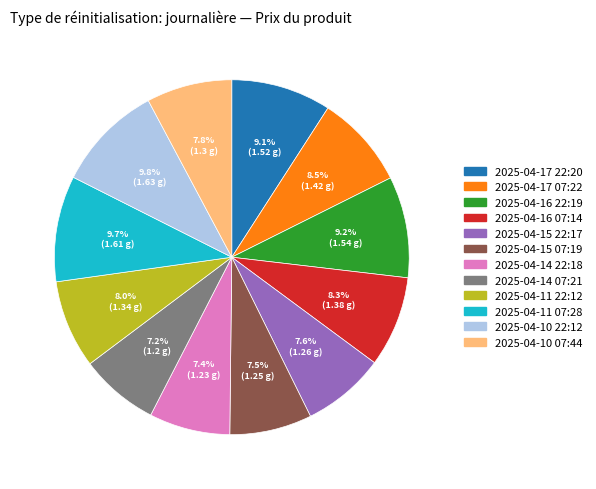

Count the number of slices in the pie.

12